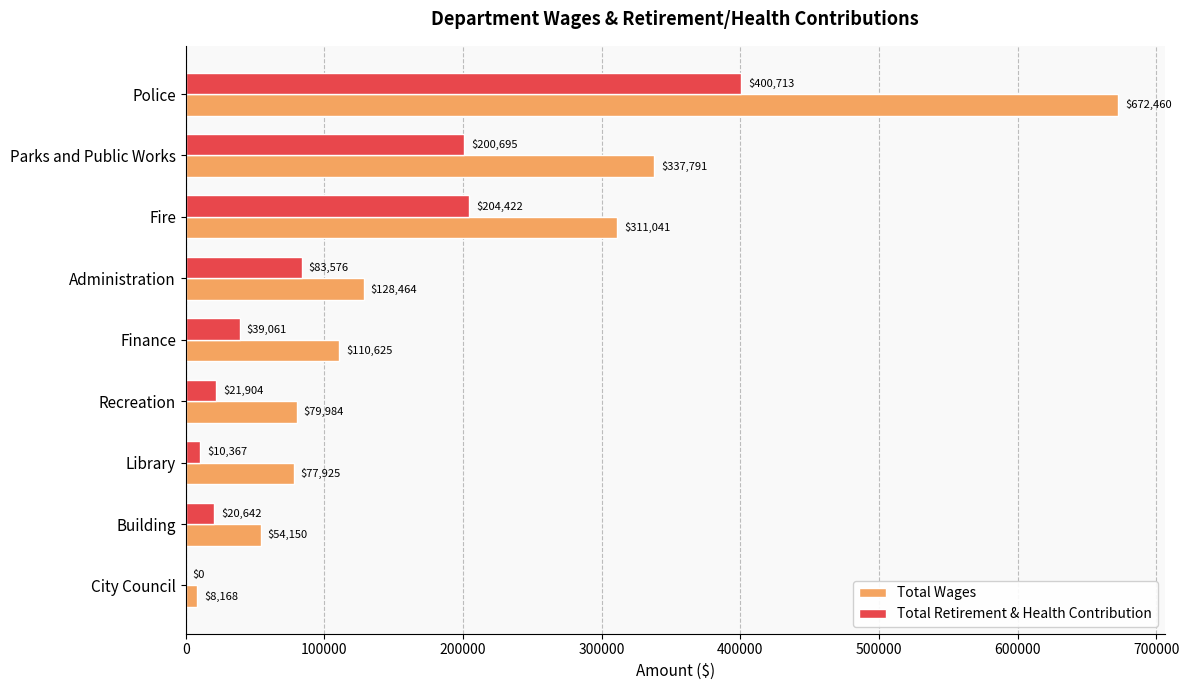

At which category is the sum across all series the highest?

Police